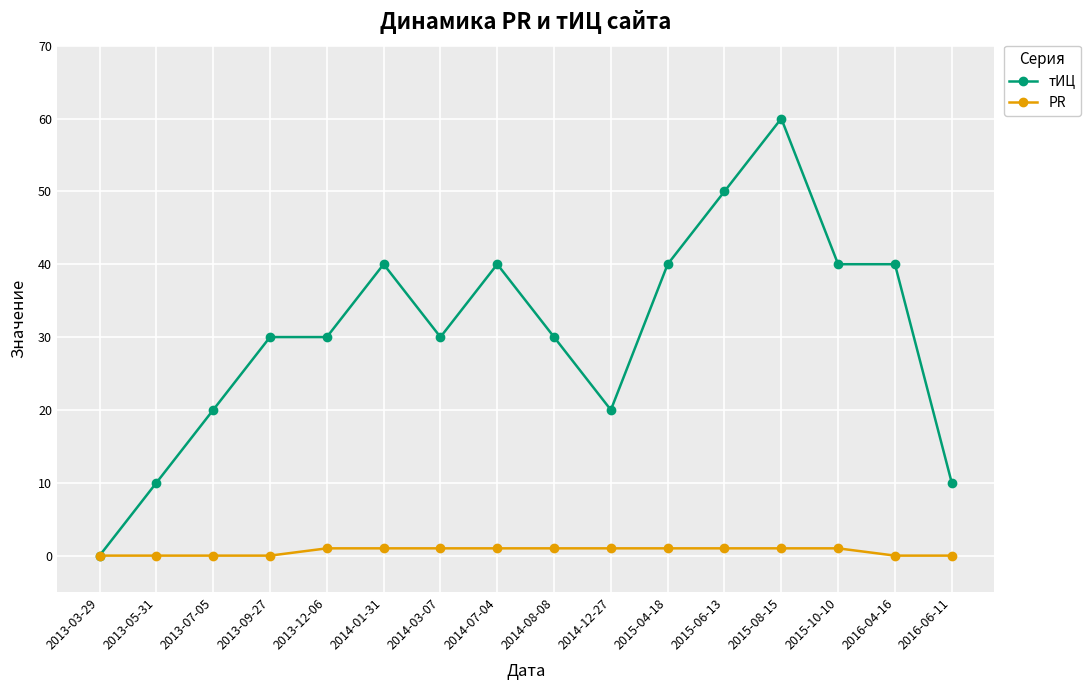

The тИЦ series shows 13 at 2013-05-31. True or false?

False